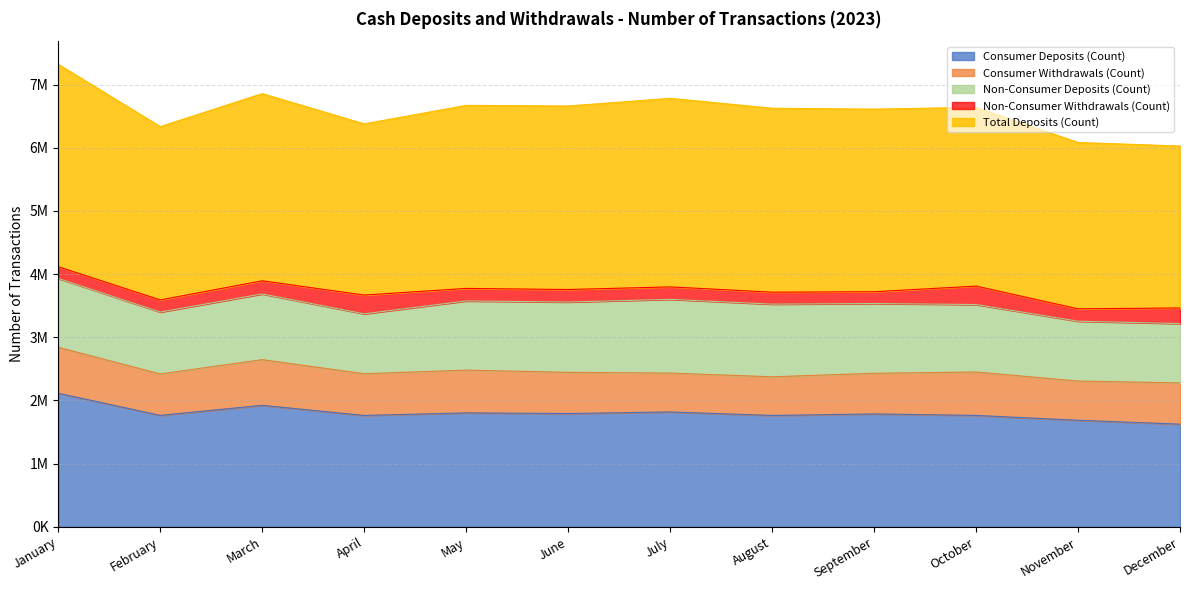

Is it true that Consumer Withdrawals (Count) equals 312337 at July?

False